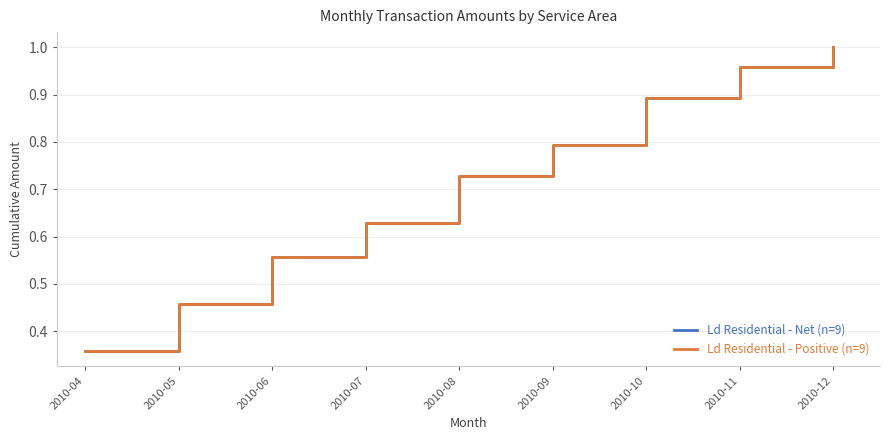

Is this an area chart (filled region under the line)?

No